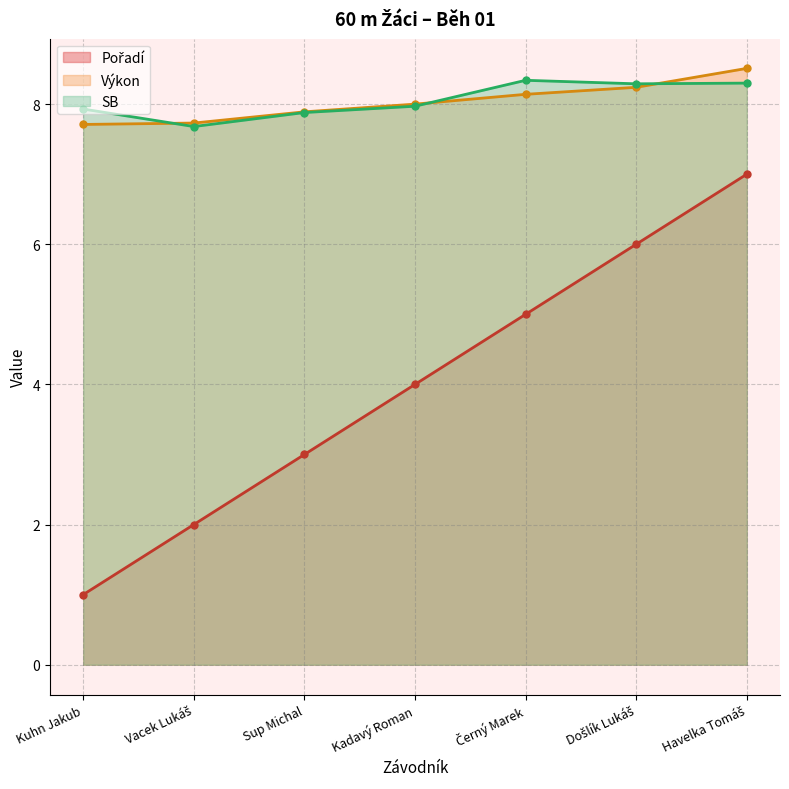

Which series has the largest total across all categories?

SB